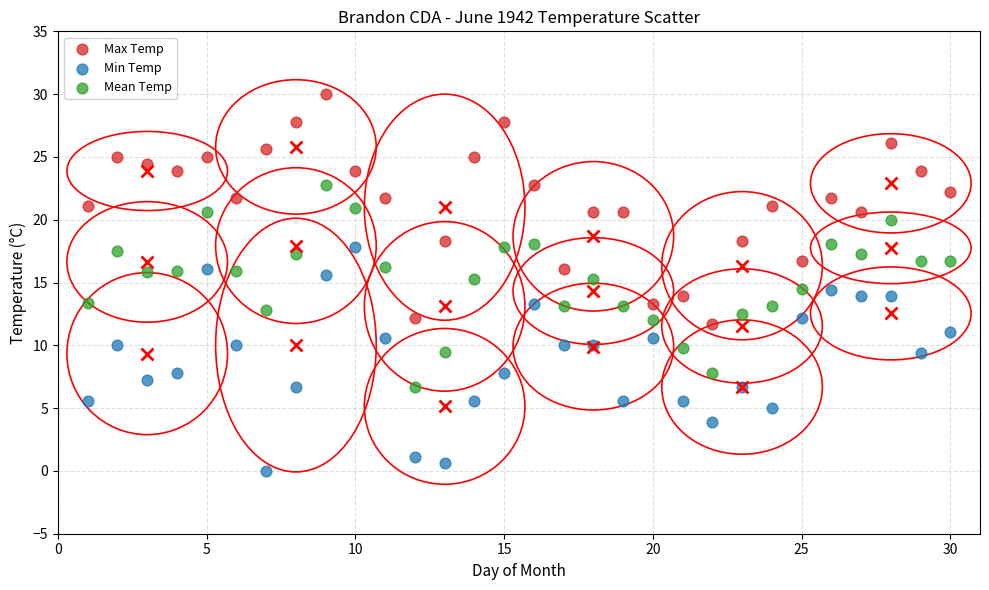

Across all data points, what is the range of Y values (max minus min)?

30.0